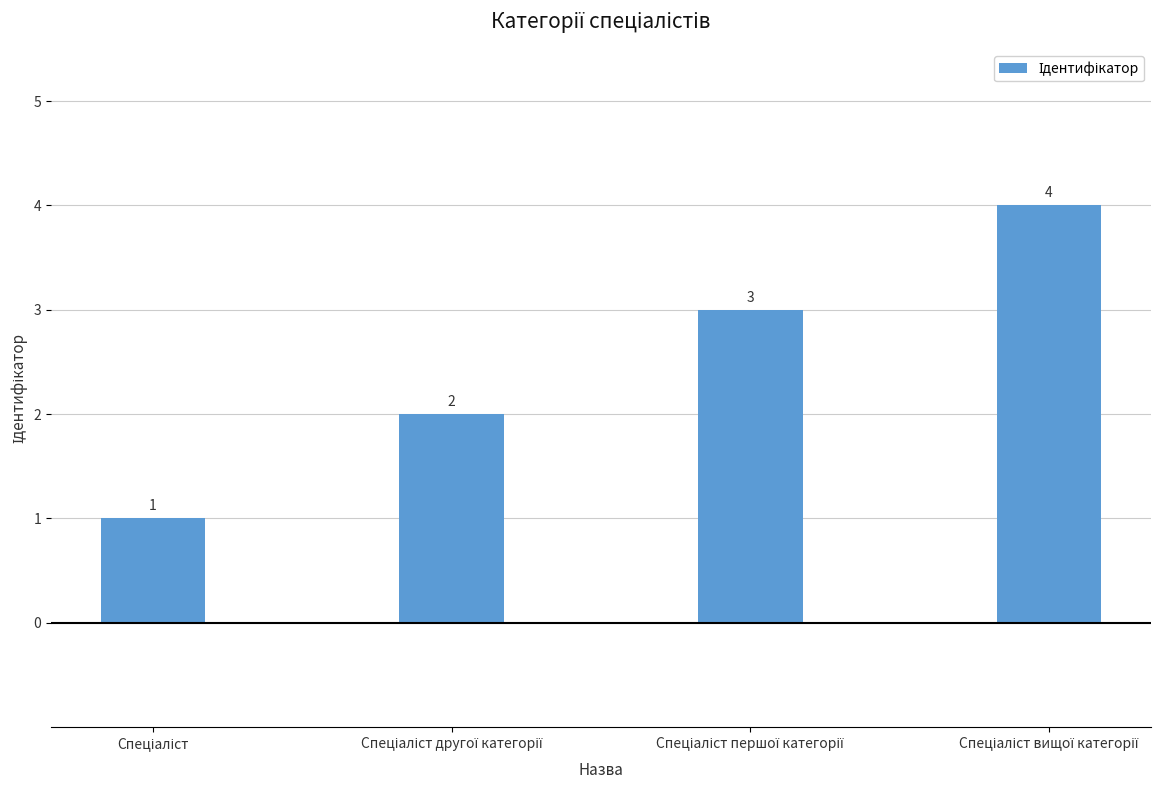

How many values are between 2 and 4?

3